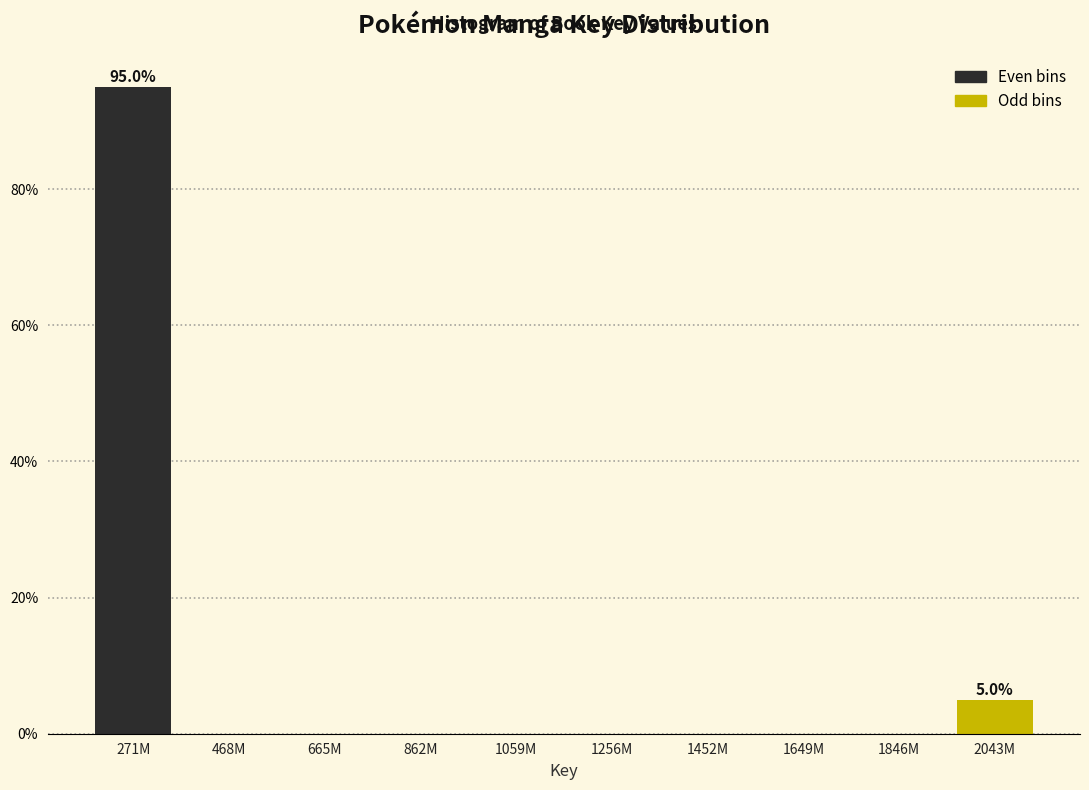

Reading right to left, list all the values displayed in this chart.

2043M=5	1846M=0	1649M=0	1452M=0	1256M=0	1059M=0	862M=0	665M=0	468M=0	271M=95